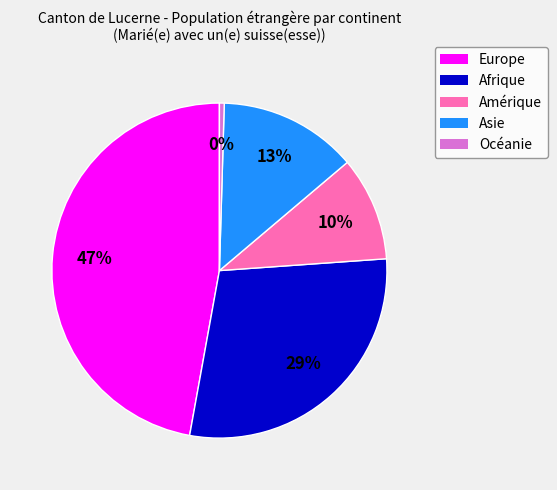

Count the number of slices in the pie.

5